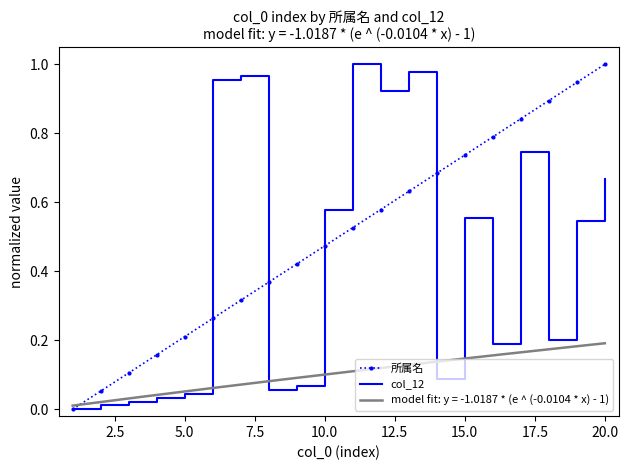

Is it true that col_12 equals 0.2 at 10.0?

False